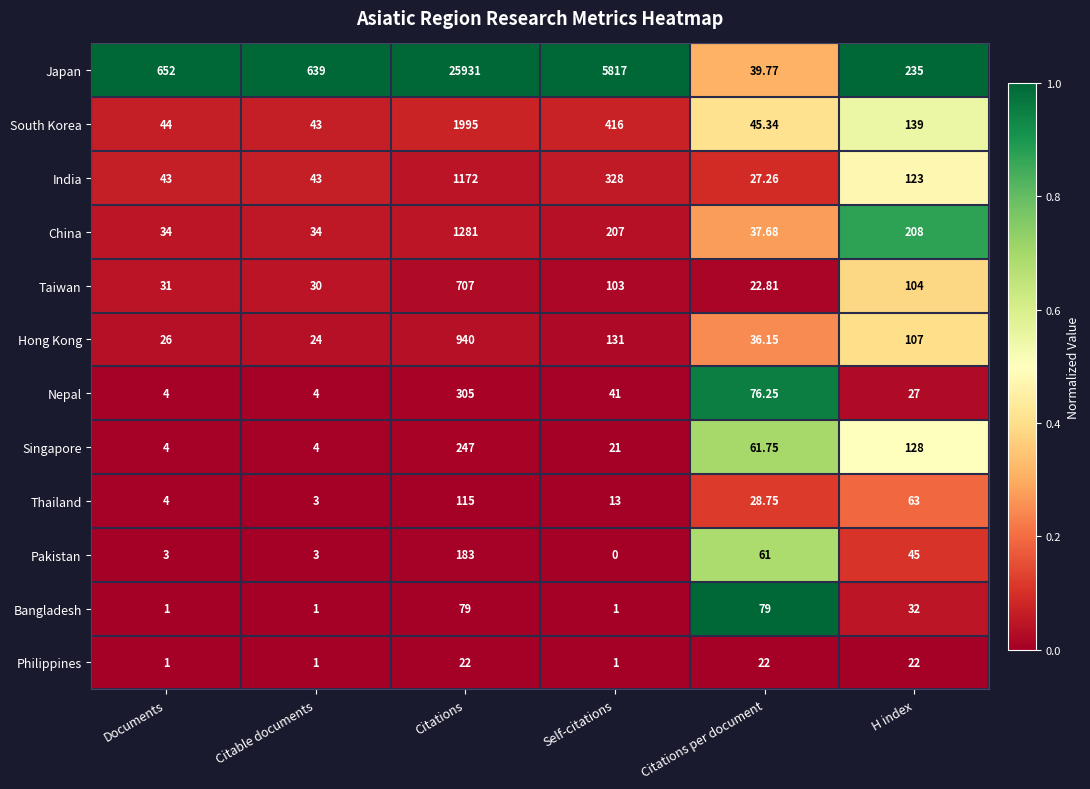

Is the value of Taiwan at Self-citations greater than the value of Nepal at Citable documents?

Yes